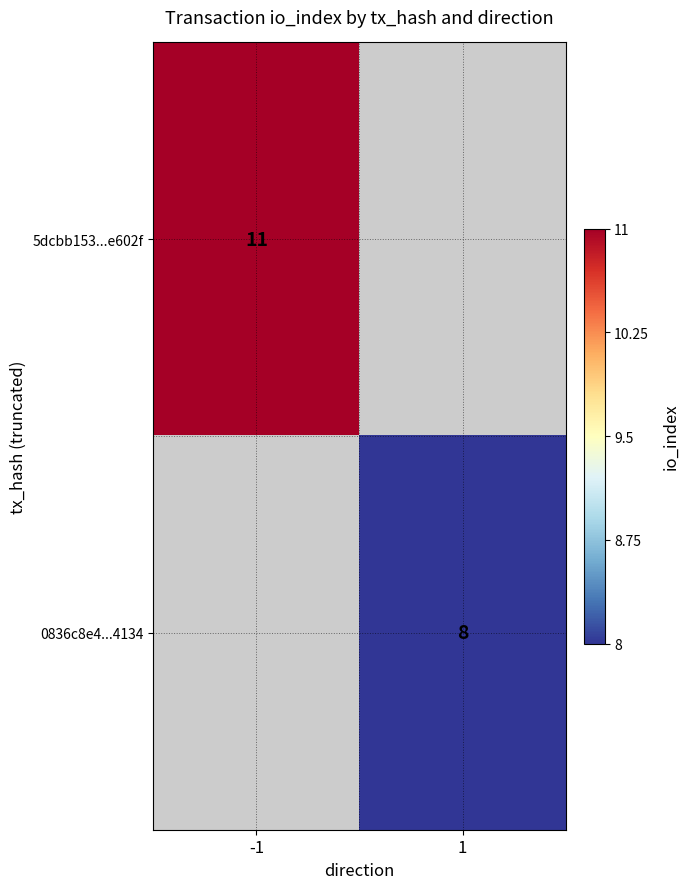

How many data points does each series have?

2